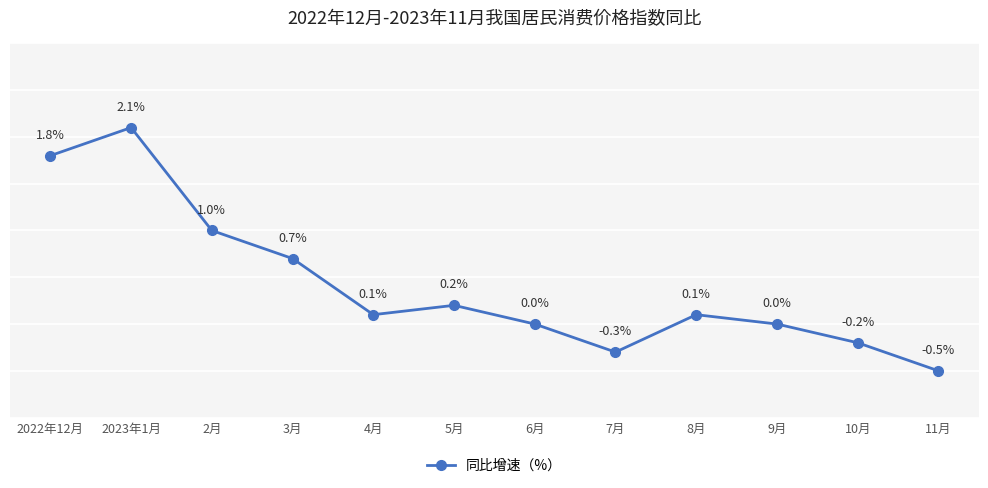

At which category does the chart reach its peak across all series?

2023年1月